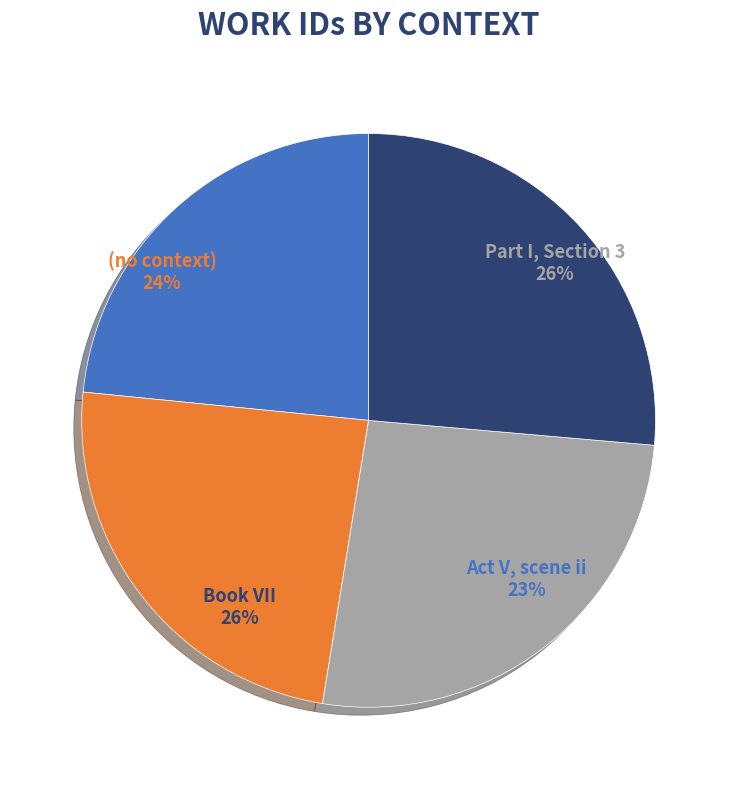

To the nearest percent, what portion does Part I, Section 3 represent?

26%